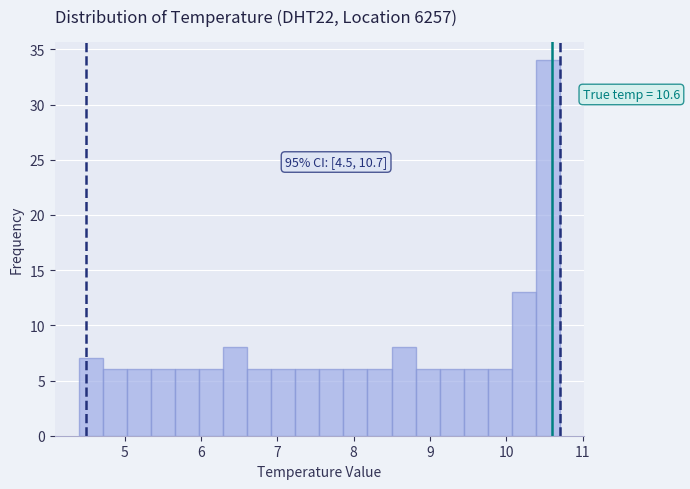

Read against the x-axis, roughly where is the centre of the tallest bar?

10.5